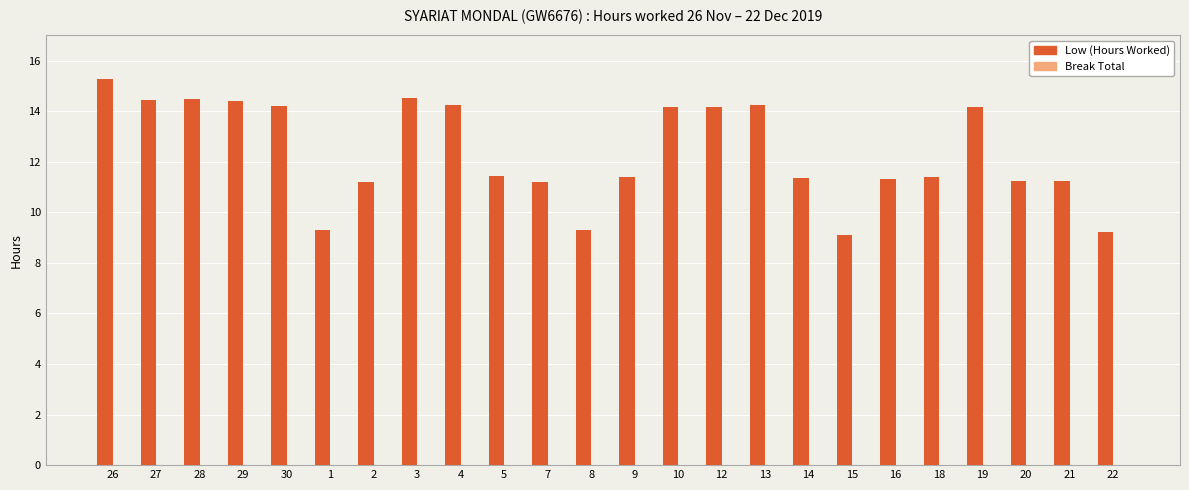

What is the smallest value displayed?

9.1